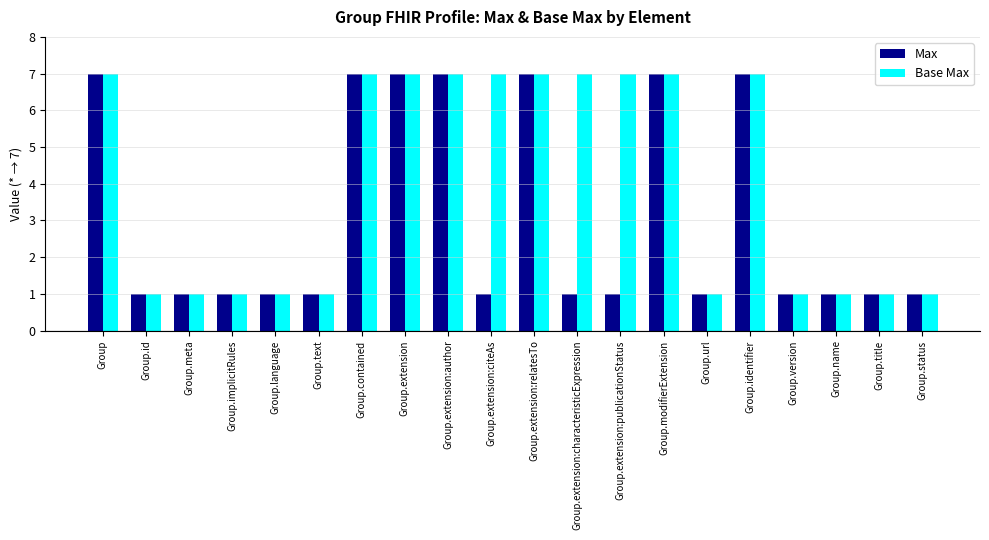

Reading right to left, what are all the values shown in this chart?

Max: Group.status=1	Group.title=1	Group.name=1	Group.version=1	Group.identifier=7	Group.url=1	Group.modifierExtension=7	Group.extension:publicationStatus=1	Group.extension:characteristicExpression=1	Group.extension:relatesTo=7	Group.extension:citeAs=1	Group.extension:author=7	Group.extension=7	Group.contained=7	Group.text=1	Group.language=1	Group.implicitRules=1	Group.meta=1	Group.id=1	Group=7
Base Max: Group.status=1	Group.title=1	Group.name=1	Group.version=1	Group.identifier=7	Group.url=1	Group.modifierExtension=7	Group.extension:publicationStatus=7	Group.extension:characteristicExpression=7	Group.extension:relatesTo=7	Group.extension:citeAs=7	Group.extension:author=7	Group.extension=7	Group.contained=7	Group.text=1	Group.language=1	Group.implicitRules=1	Group.meta=1	Group.id=1	Group=7